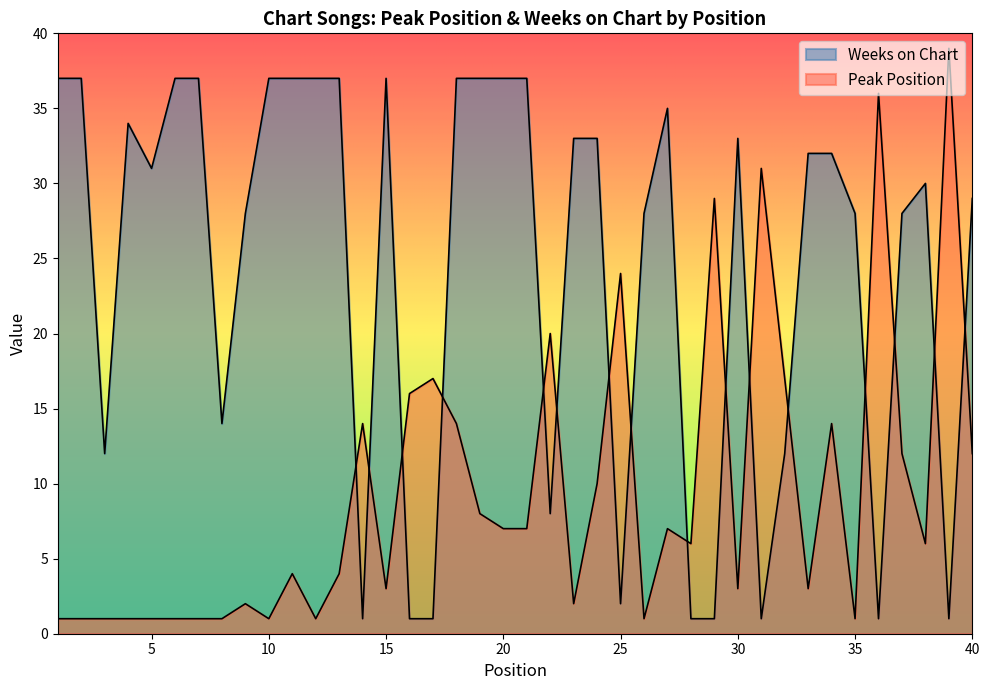

How many interior local valleys does the Weeks on Chart series have?

9